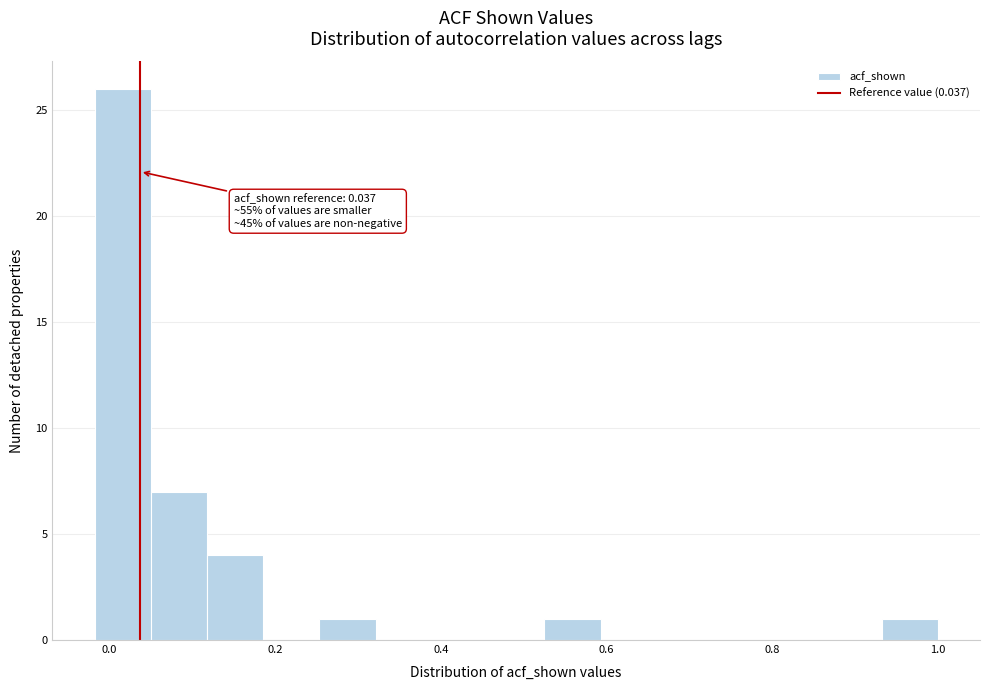

Around what value on the x-axis is the tallest bar? Give the approximate position of its centre, as read against the axis.

0.02